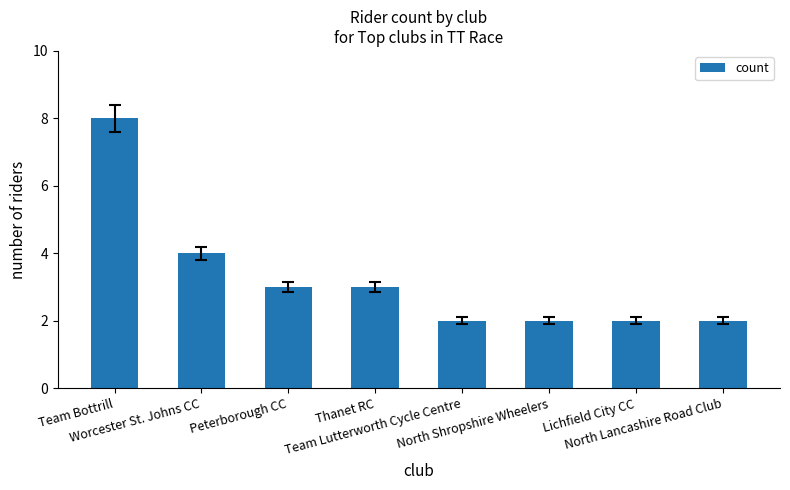

Reading left to right, what are all the values shown in this chart?

Team Bottrill=8	Worcester St. Johns CC=4	Peterborough CC=3	Thanet RC=3	Team Lutterworth Cycle Centre=2	North Shropshire Wheelers=2	Lichfield City CC=2	North Lancashire Road Club=2